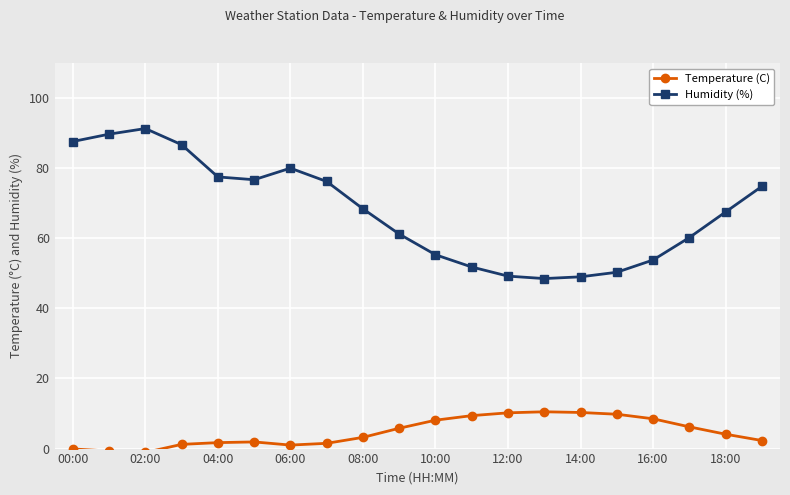

How many series are shown in this chart?

2